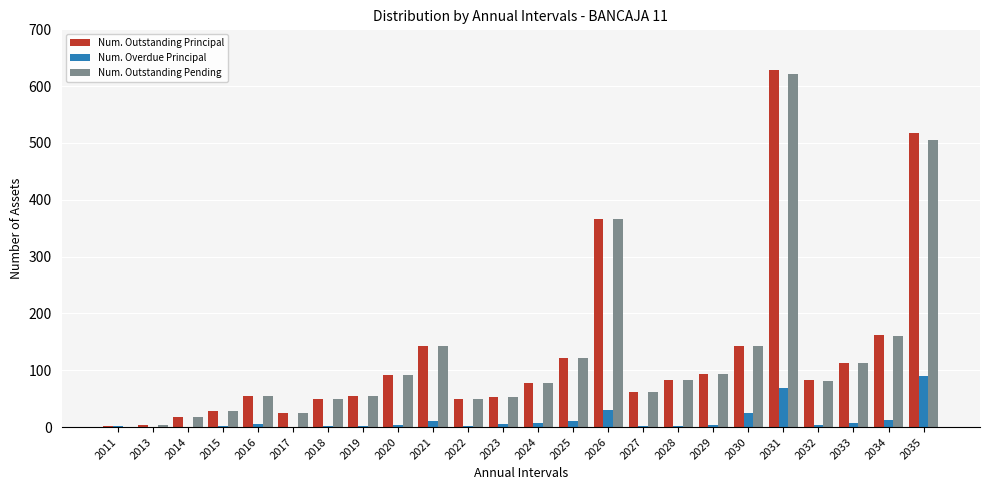

Which series changed the most between 2031 and 2034?

Num. Outstanding Principal